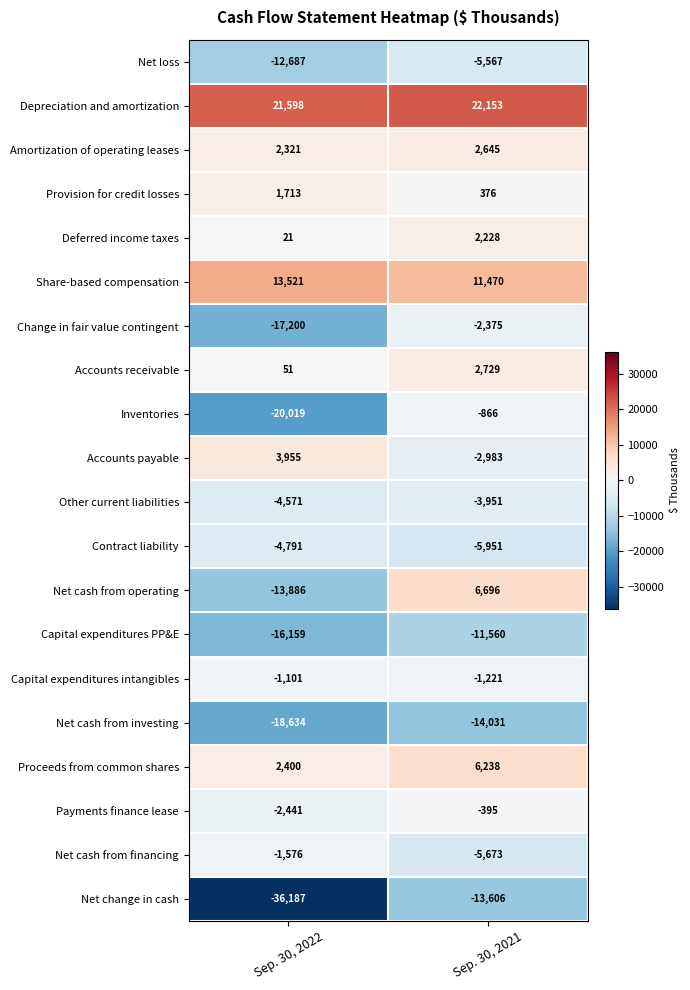

Which label corresponds to the smallest value in the chart?

Sep. 30, 2022